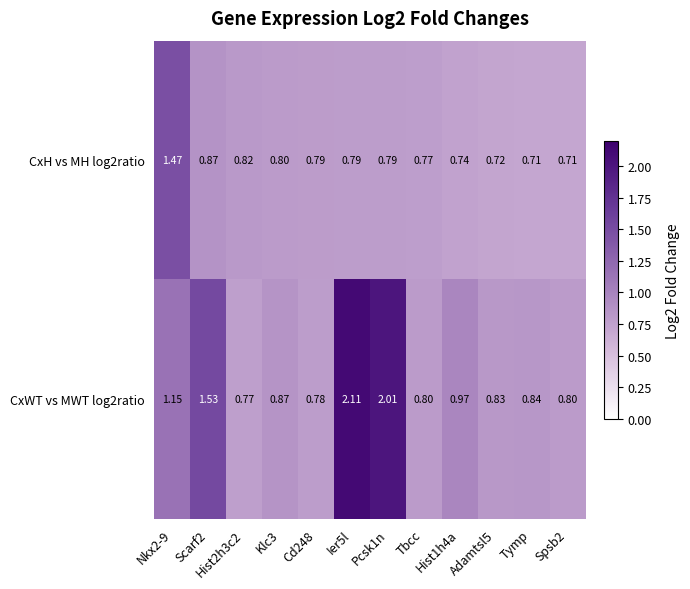

Is the value of CxH vs MH log2ratio at Nkx2-9 greater than the value of CxWT vs MWT log2ratio at Spsb2?

Yes